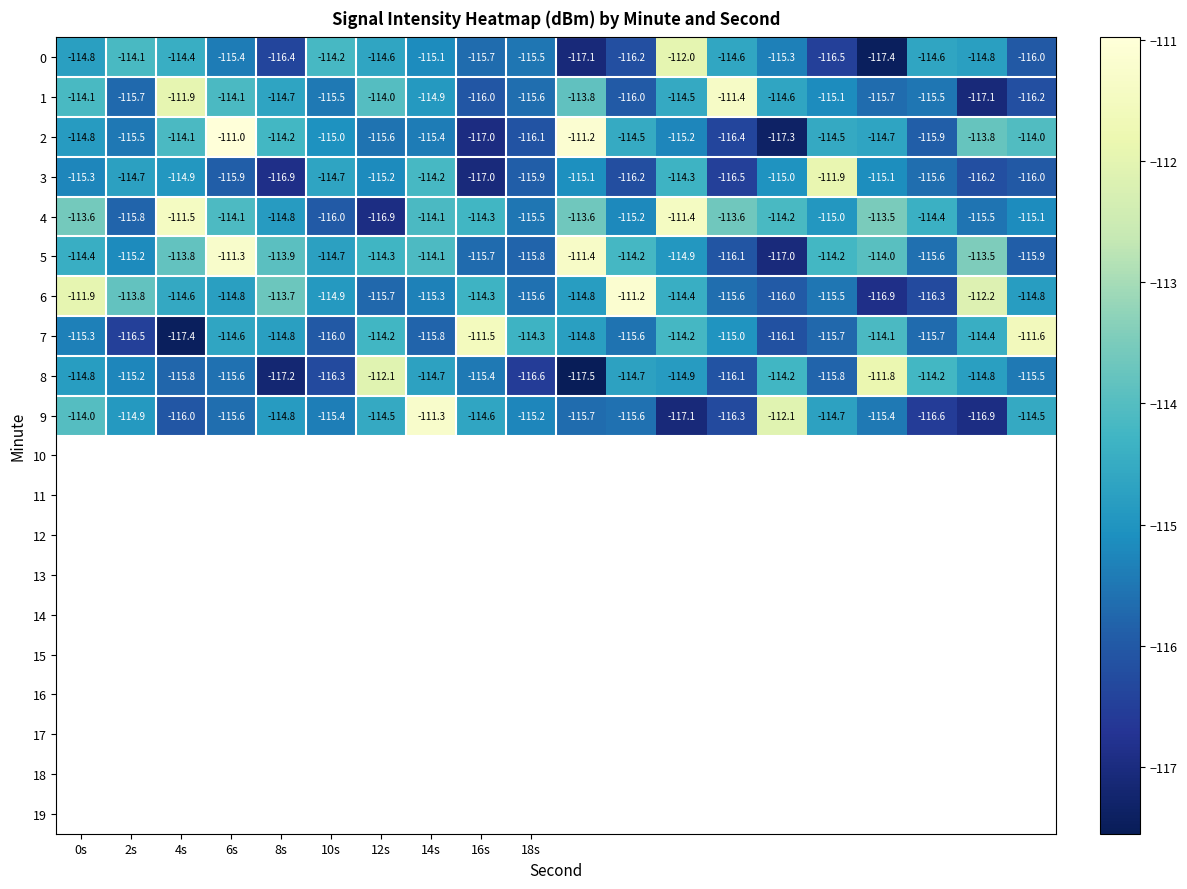

Which series has the largest total across all categories?

4